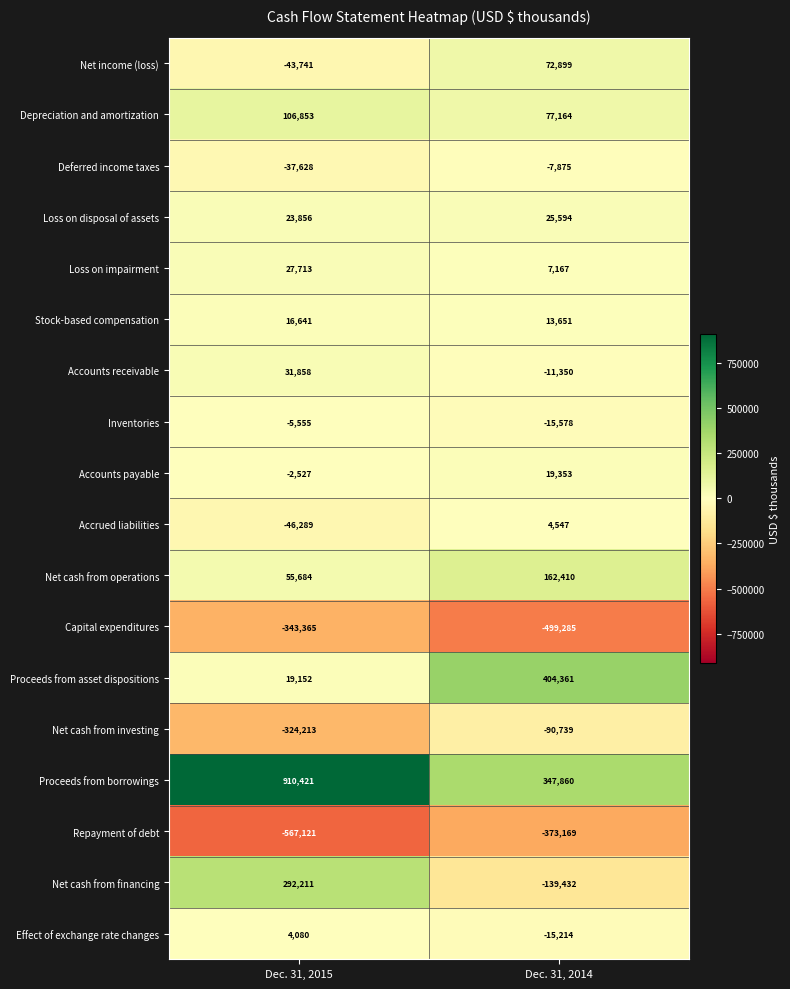

What is the sum of all Accounts receivable values?

20508